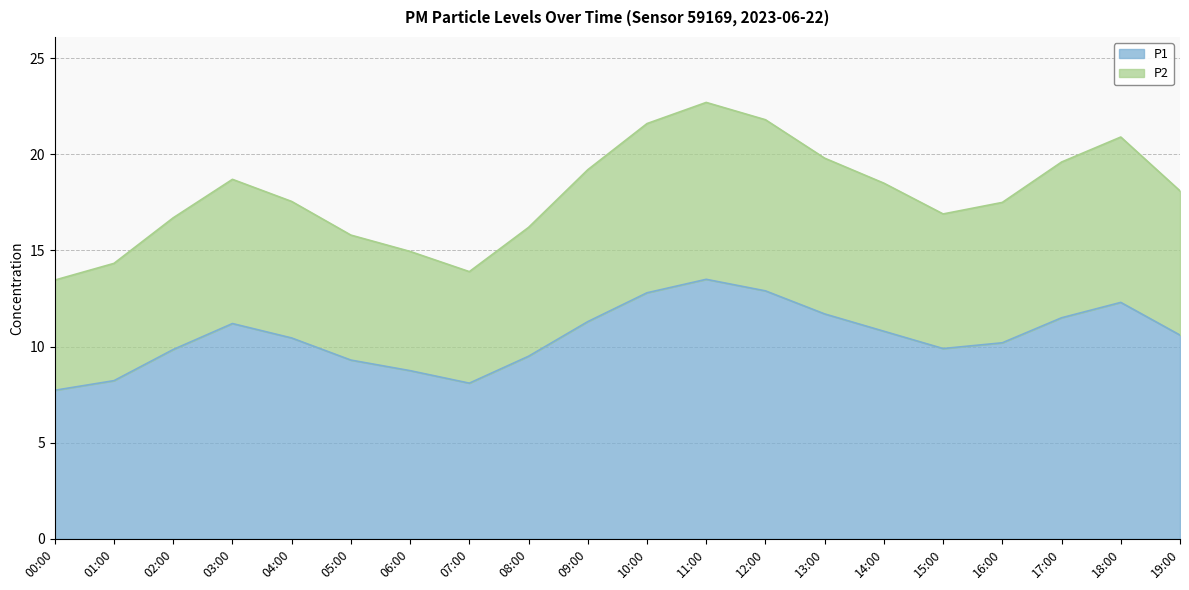

What is the label of the 13th point from the left?

12:00